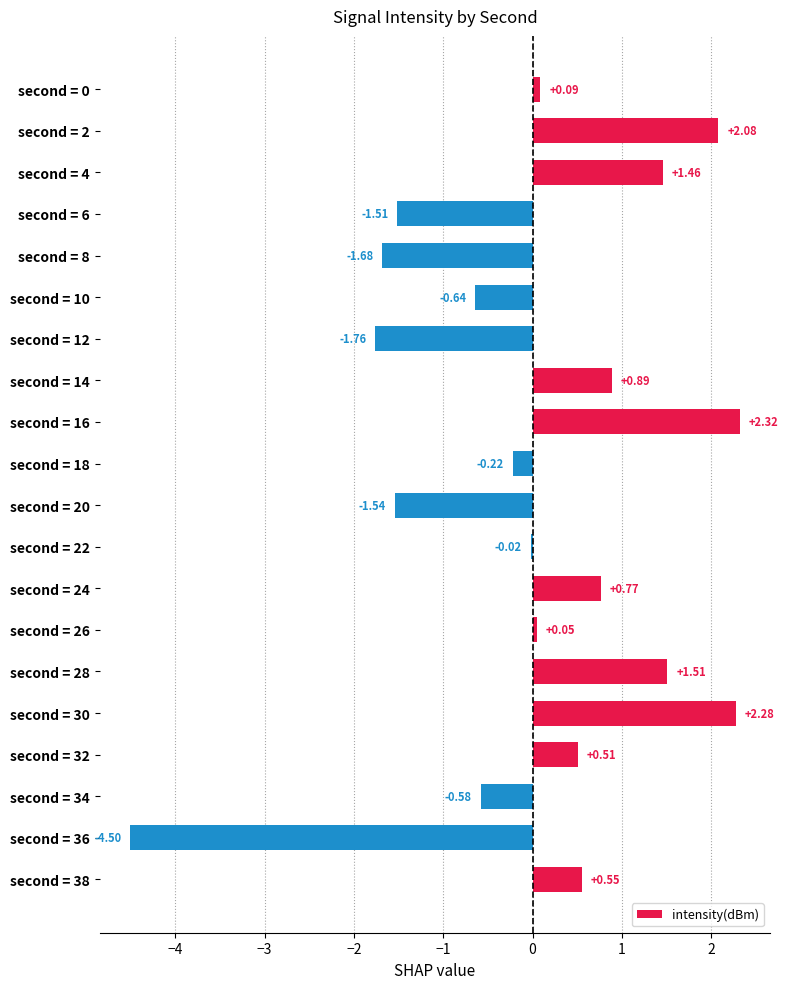

What is the ratio of the value at second = 28 to the value at second = 30?

0.7